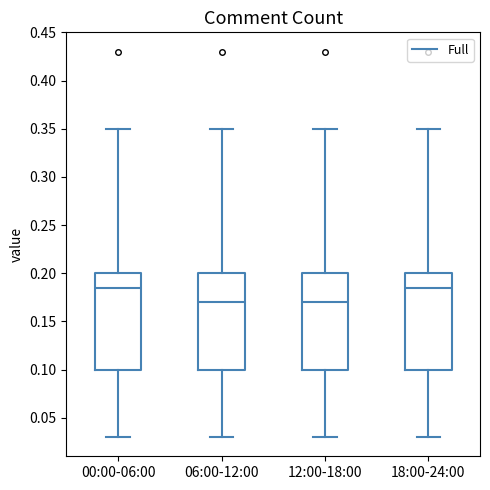

Reading left to right, read every box against the y-axis: the position of its median line, the range the box covers, and the ends of its whiskers. The values are not printed on the chart, so give them approximately, as read against the axis.

00:00-06:00: median 0.185, box 0.100 to 0.200, whiskers 0.030 to 0.350
06:00-12:00: median 0.170, box 0.100 to 0.200, whiskers 0.030 to 0.350
12:00-18:00: median 0.170, box 0.100 to 0.200, whiskers 0.030 to 0.350
18:00-24:00: median 0.185, box 0.100 to 0.200, whiskers 0.030 to 0.350